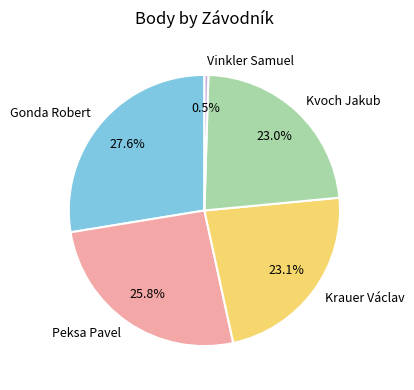

Approximately how many times larger is the value at Kvoch Jakub compared to Vinkler Samuel?

49.1